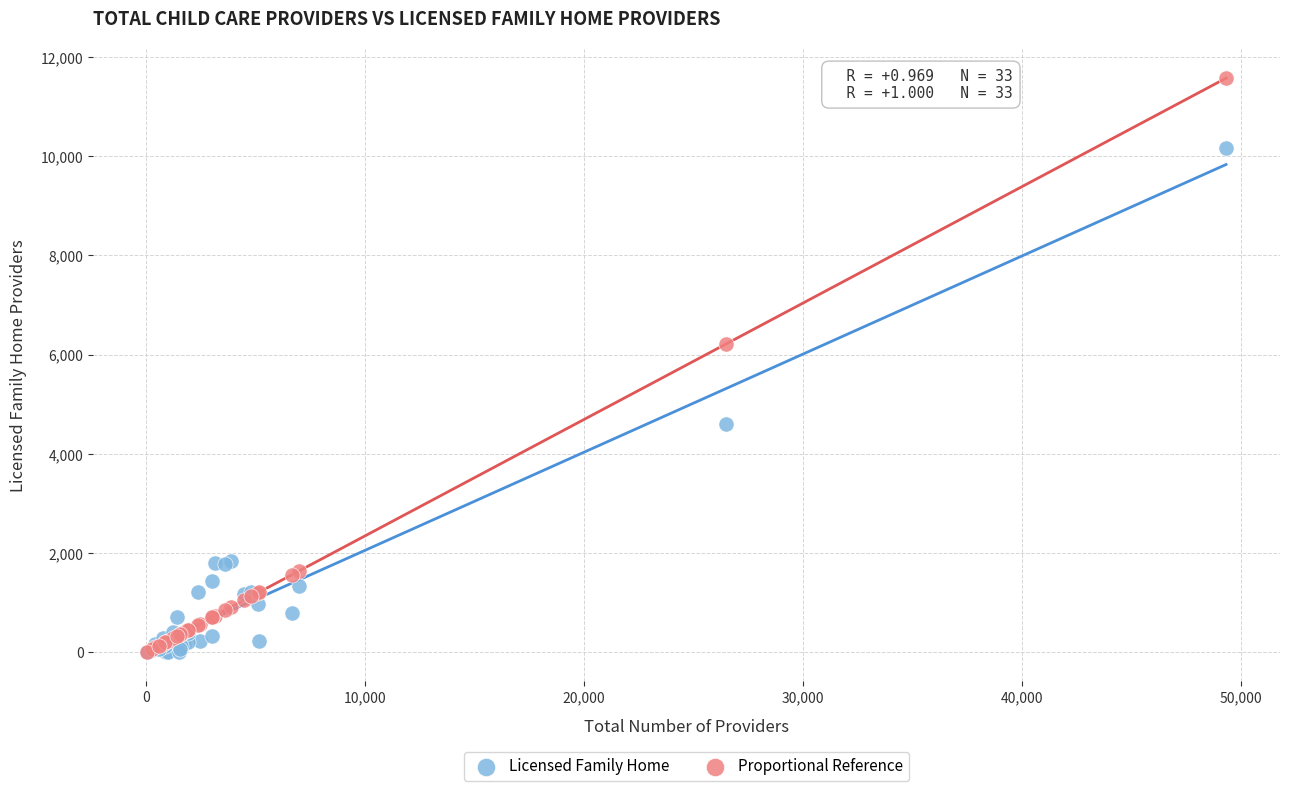

What are all the series names shown in the legend?

Licensed Family Home, Proportional Reference